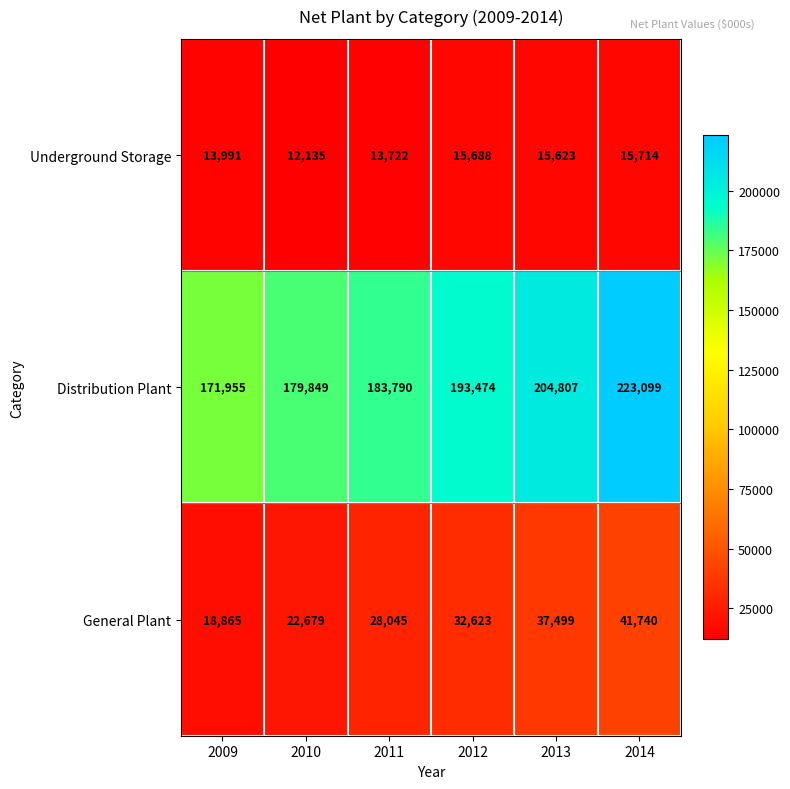

The value of Distribution Plant at 2011 is 45234. True or false?

False